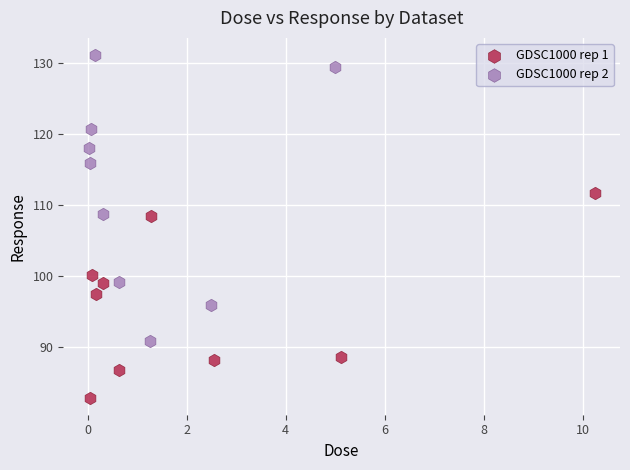

Which series has the largest Y range (max minus min)?

GDSC1000 rep 2